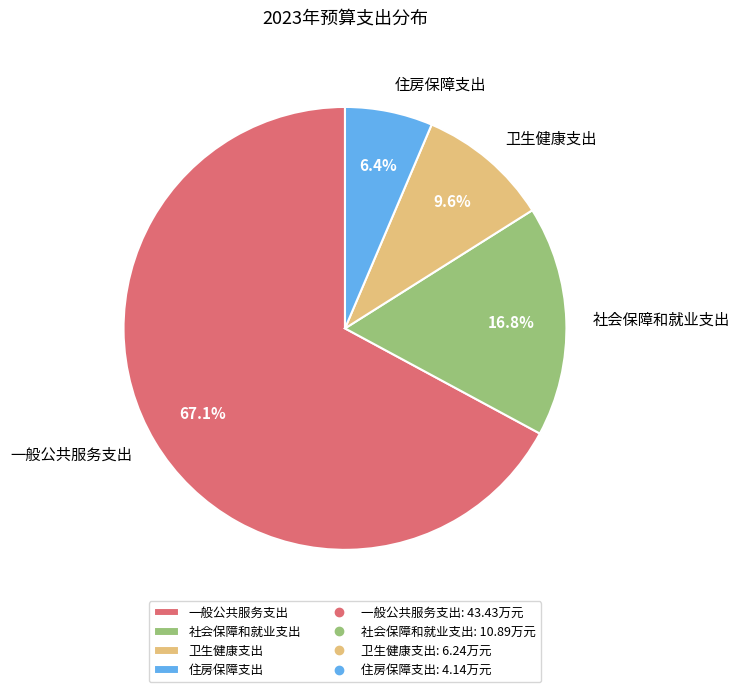

What percentage is the 卫生健康支出 slice, to the nearest percent?

10%